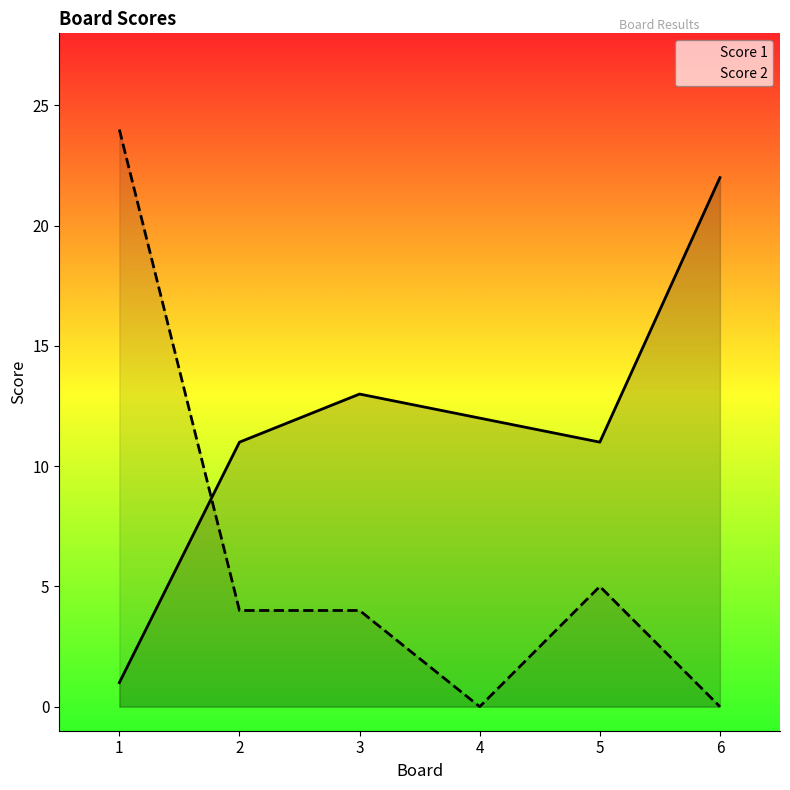

Which series has the largest total across all categories?

Score 1